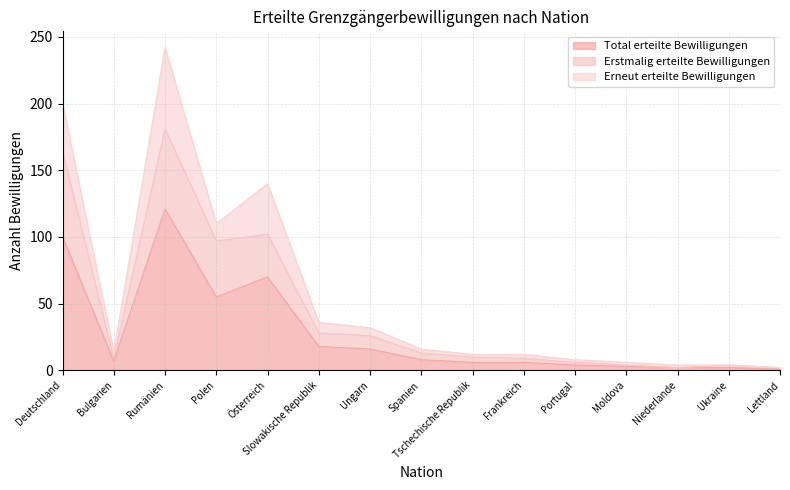

Is it true that Total erteilte Bewilligungen equals 18 at Slowakische Republik?

True